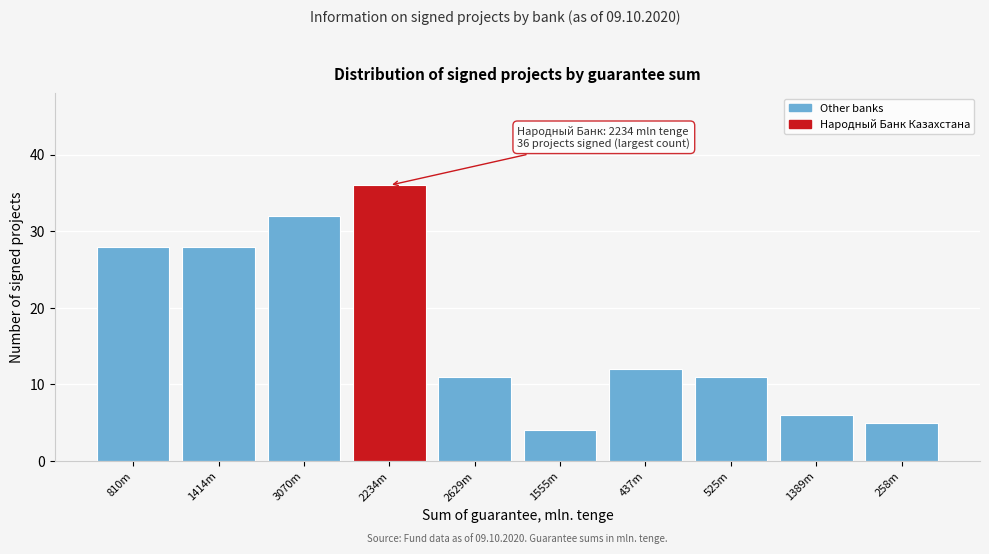

Reading left to right, transcribe all the data shown in this chart.

28	28	32	36	11	4	12	11	6	5